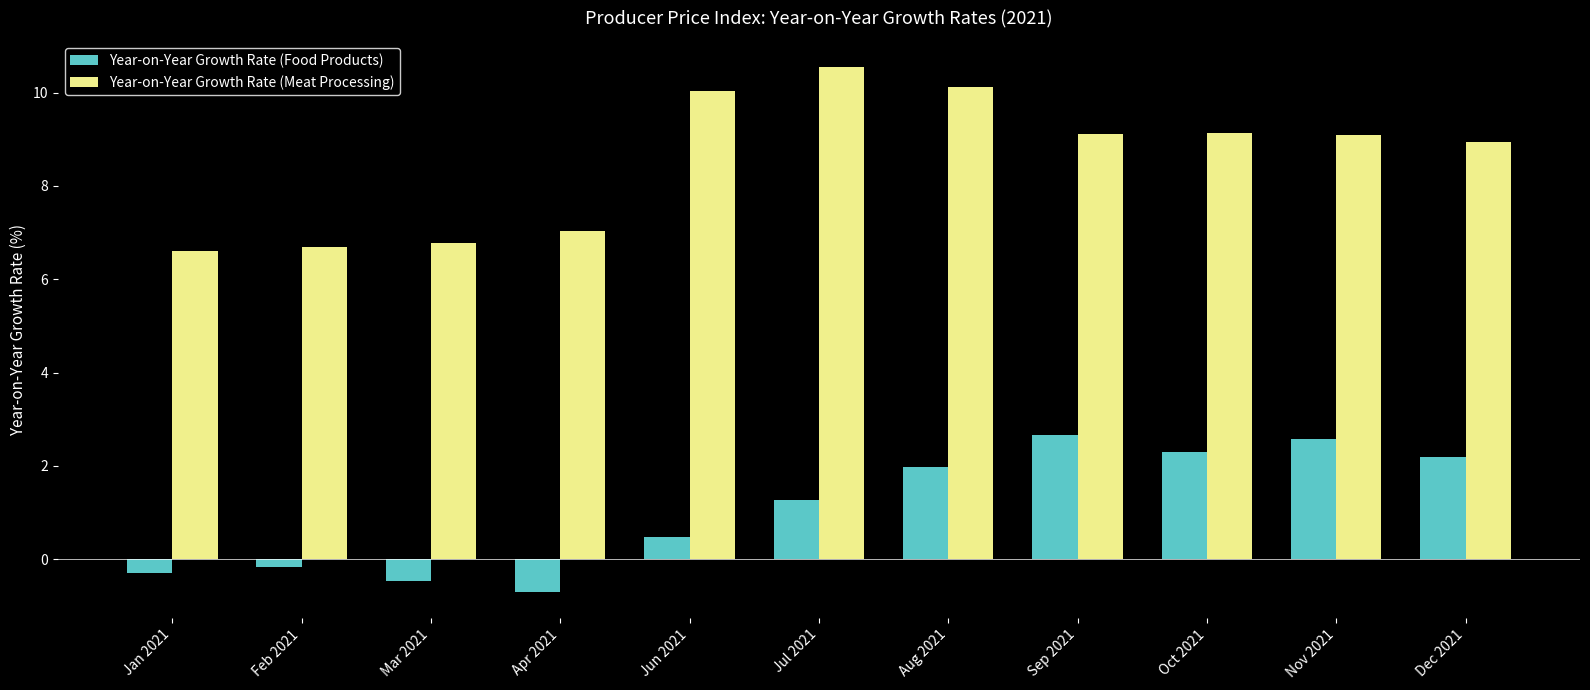

Count the number of categories in the chart.

11